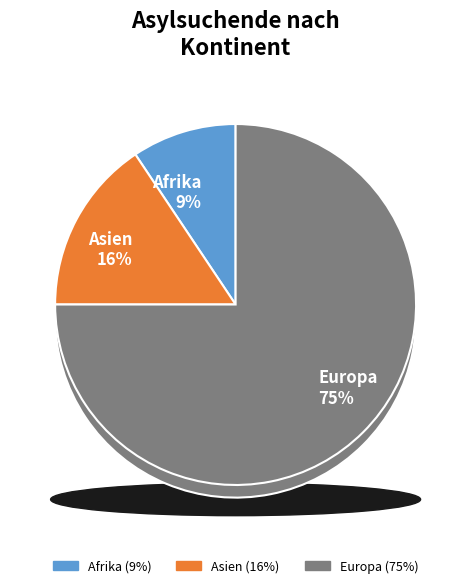

What percentage do Europa and Afrika together represent?

84.4%